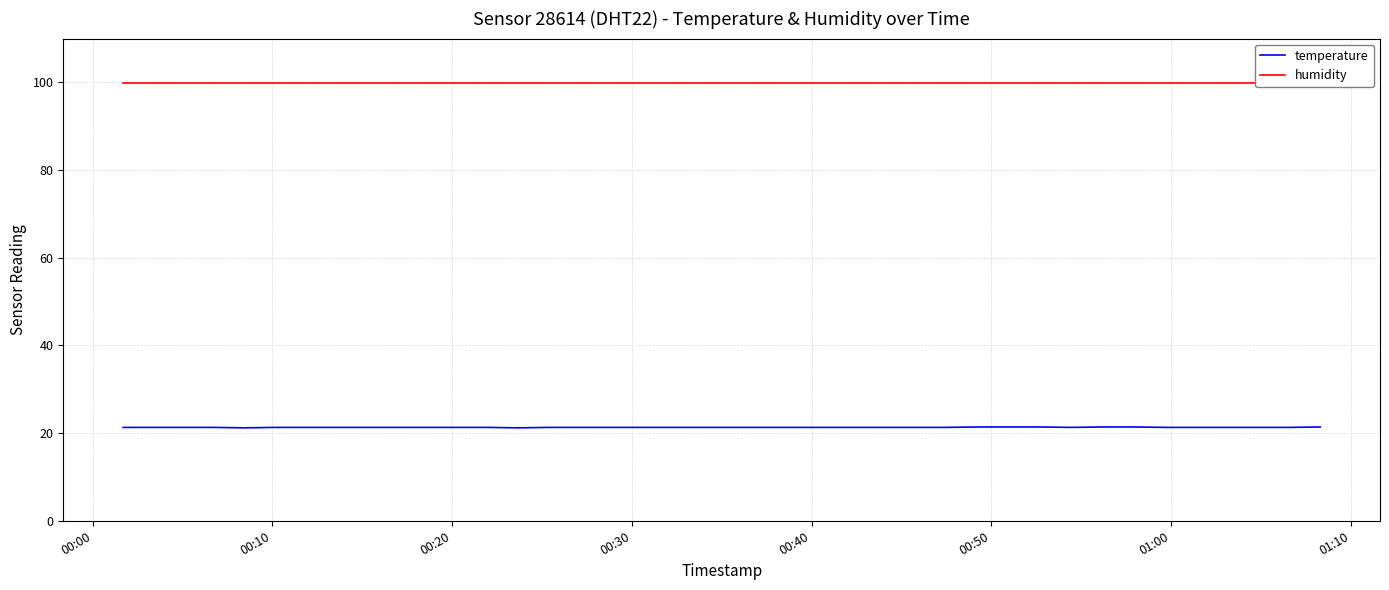

Is it true that humidity equals 99.9 at 00:00?

True